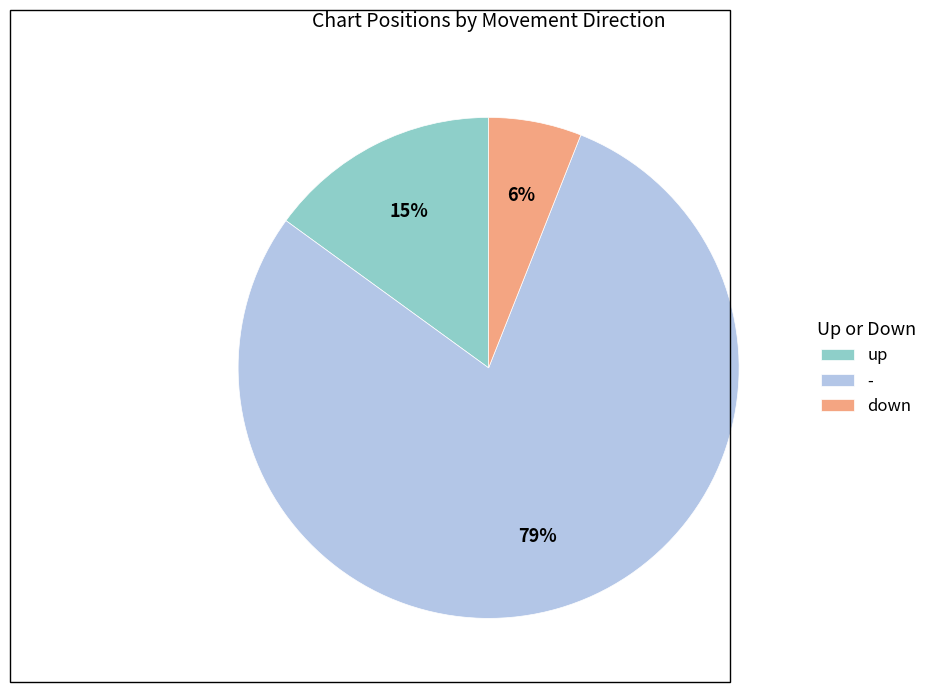

Which slice represents more than half of the pie?

-